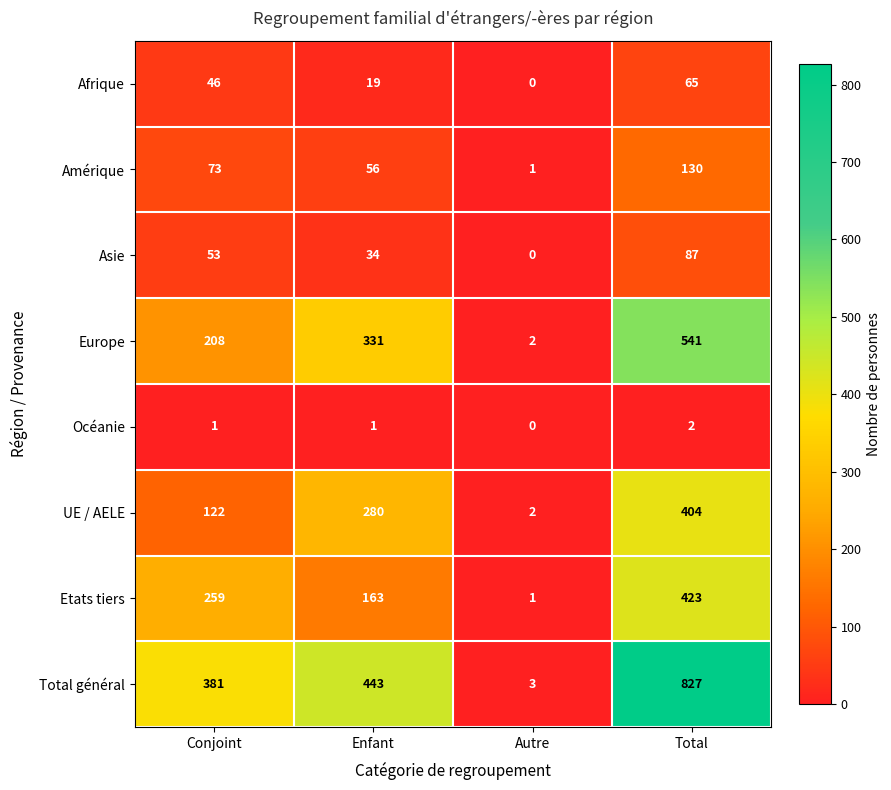

True or false: Amérique has a value of 1 at Autre.

True